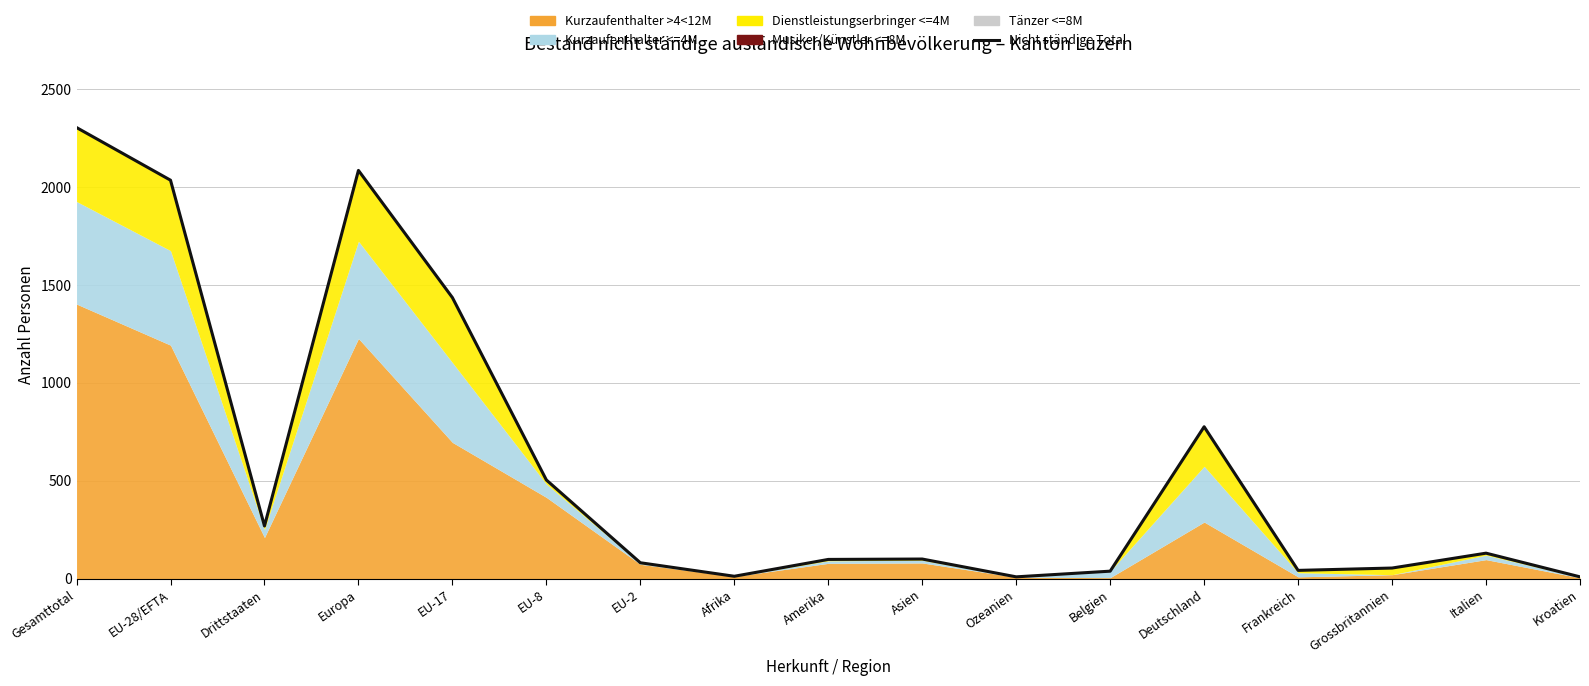

Reading right to left, transcribe all the data shown in this chart.

Kroatien=9	Italien=130	Grossbritannien=54	Frankreich=42	Deutschland=776	Belgien=38	Ozeanien=9	Asien=100	Amerika=98	Afrika=12	EU-2=81	EU-8=504	EU-17=1436	Europa=2086	Drittstaaten=269	EU-28/EFTA=2036	Gesamttotal=2305